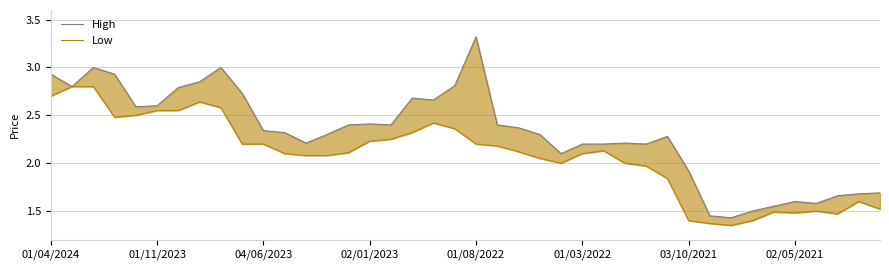

Which series has the largest total across all categories?

High